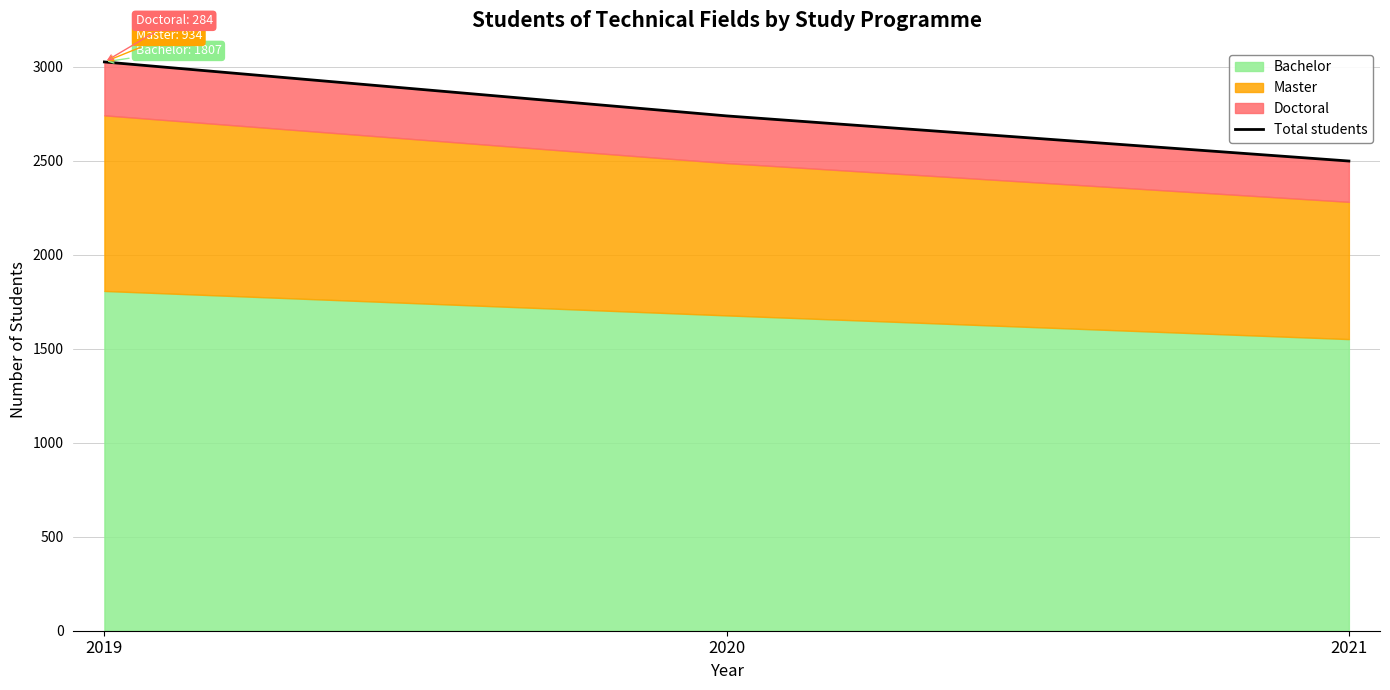

What is the approximate value at 2019?

3025